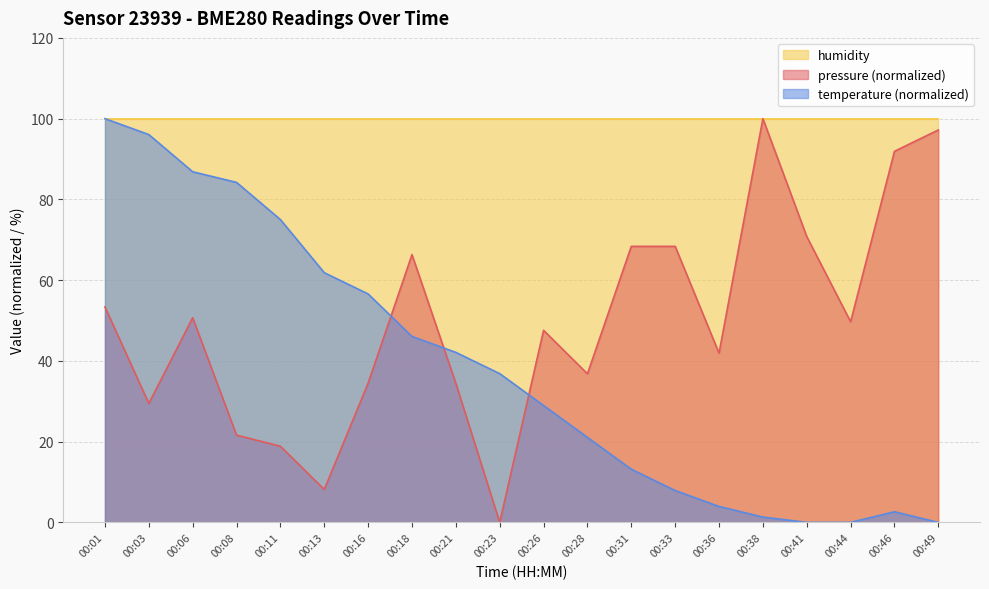

What is the sum of all temperature values?

764.5